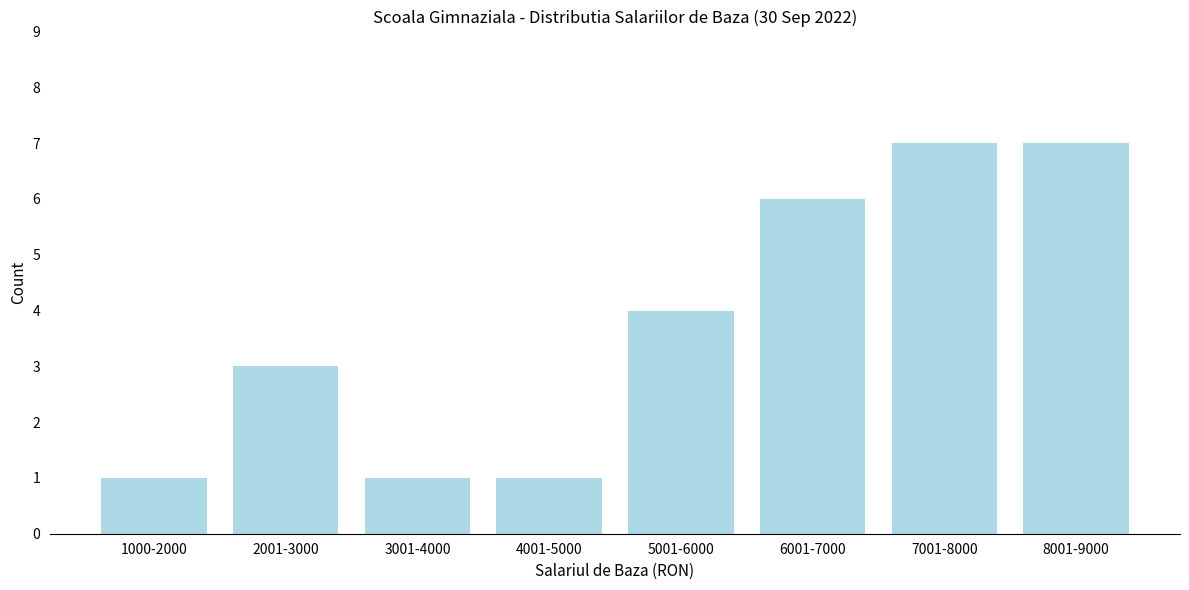

Reading left to right, list all the values displayed in this chart.

1000-2000=1	2001-3000=3	3001-4000=1	4001-5000=1	5001-6000=4	6001-7000=6	7001-8000=7	8001-9000=7